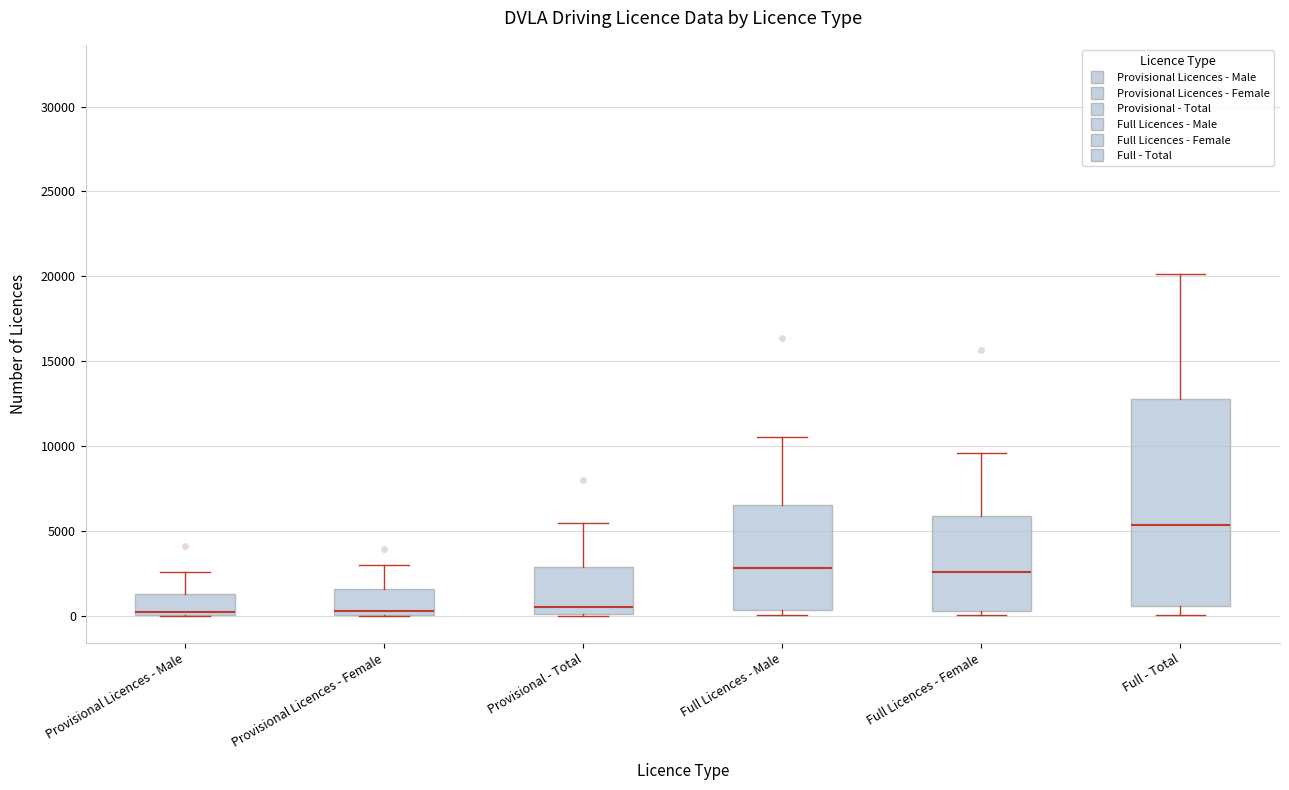

Which box's median line is the highest?

Full - Total